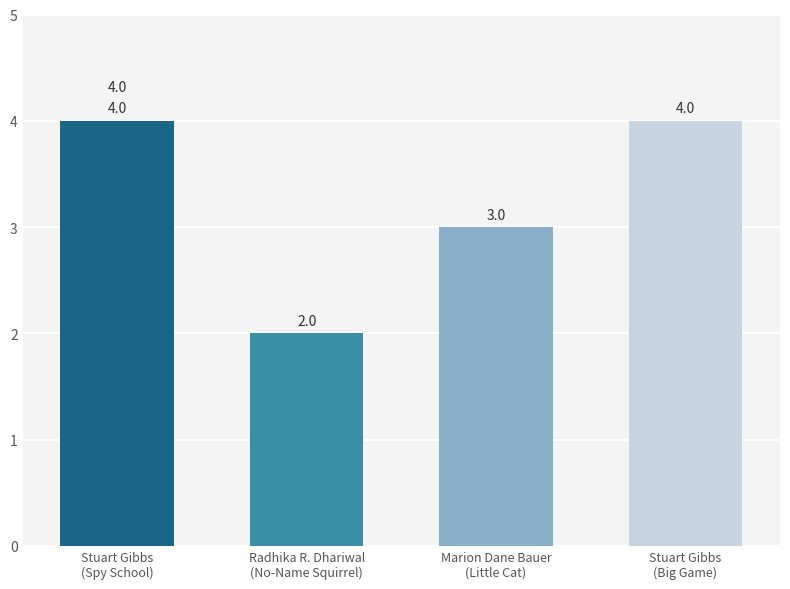

Reading left to right, extract all data points from this chart.

4	2	3	4